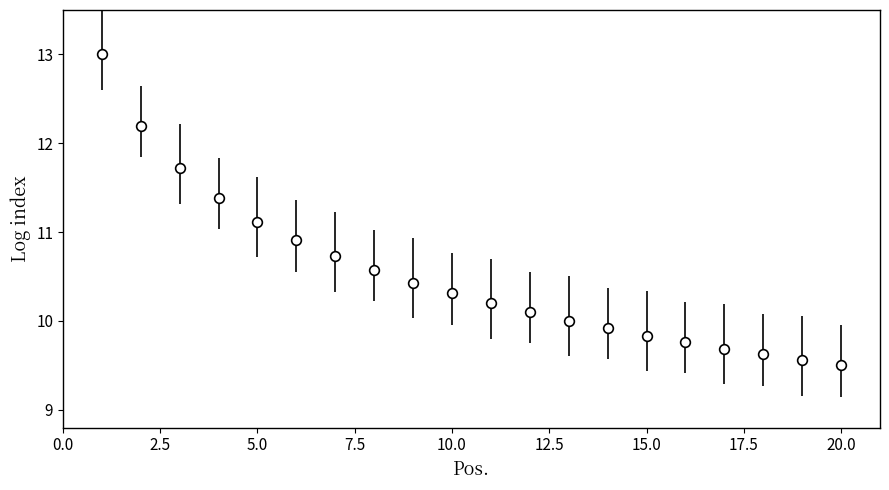

What is the value of the 5th point from the left?

11.1